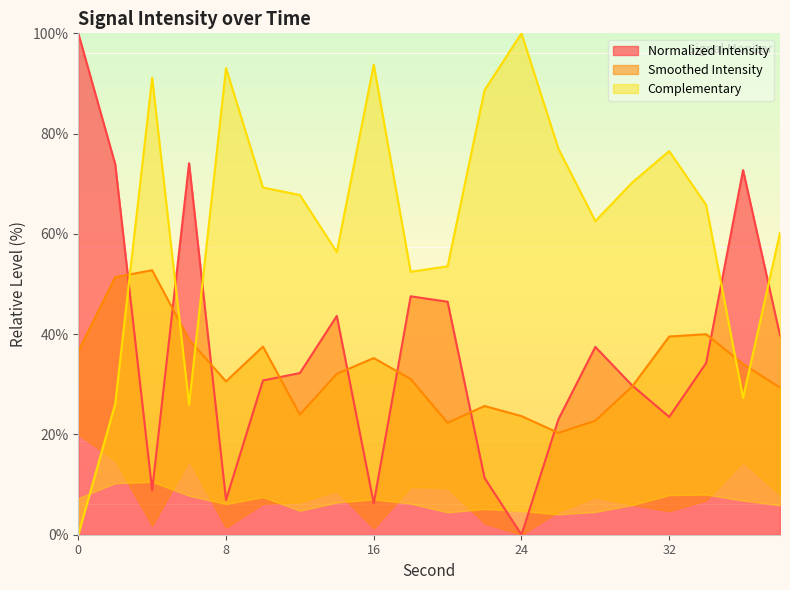

Count the number of categories in the chart.

20